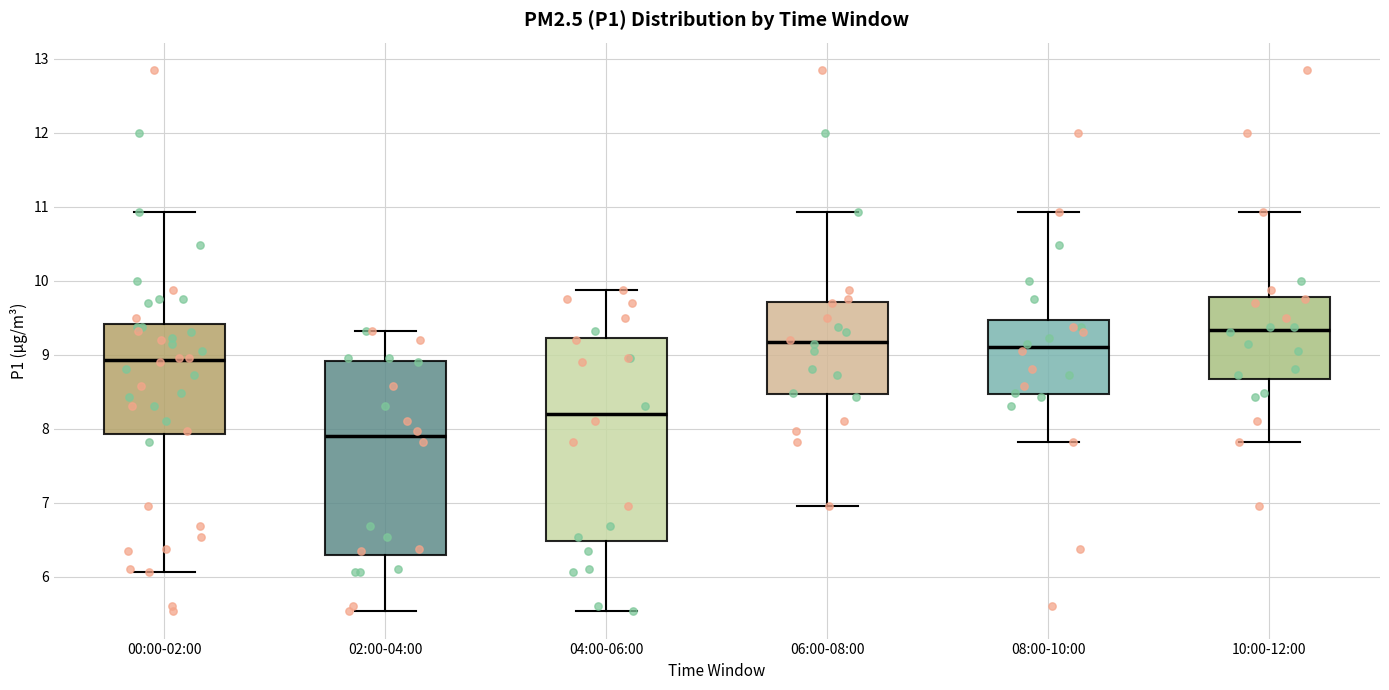

Where is the lower edge of the box for 00:00-02:00 on the y-axis? The values are not printed on the chart, so give them approximately, as read against the axis.

7.9